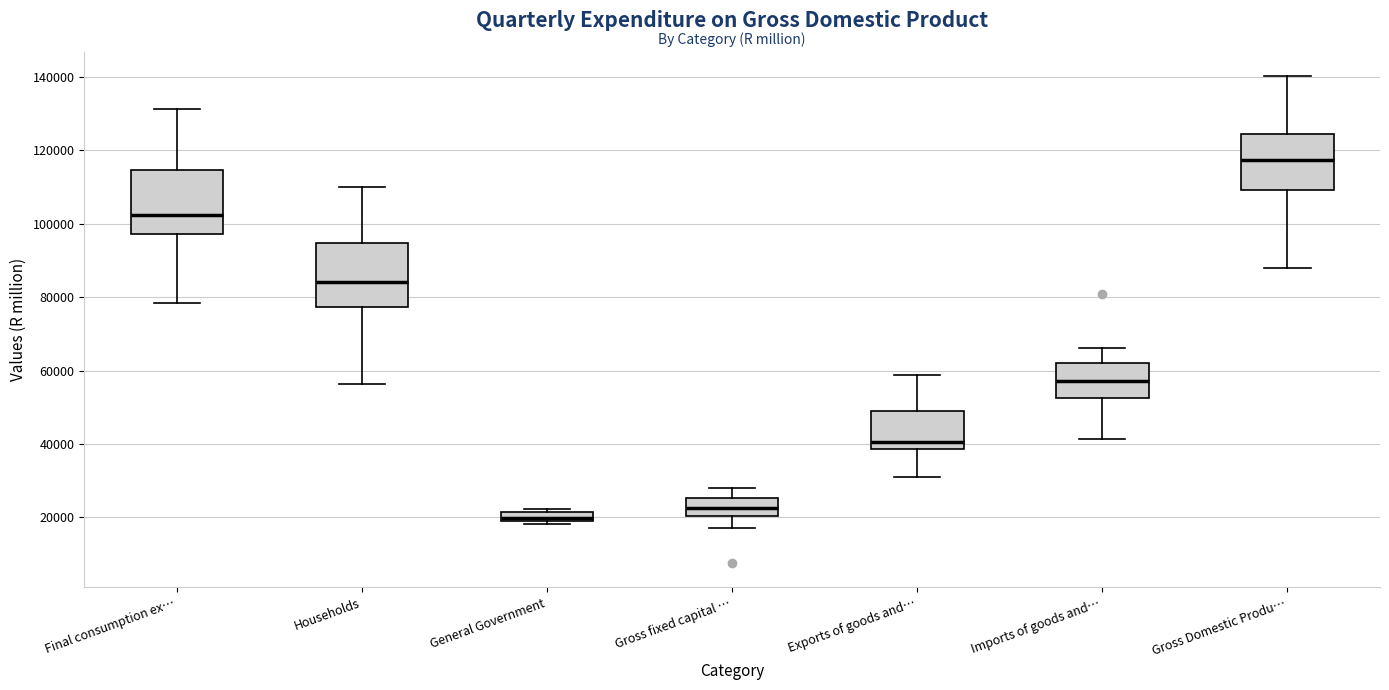

Which box's median line is the lowest?

General Government